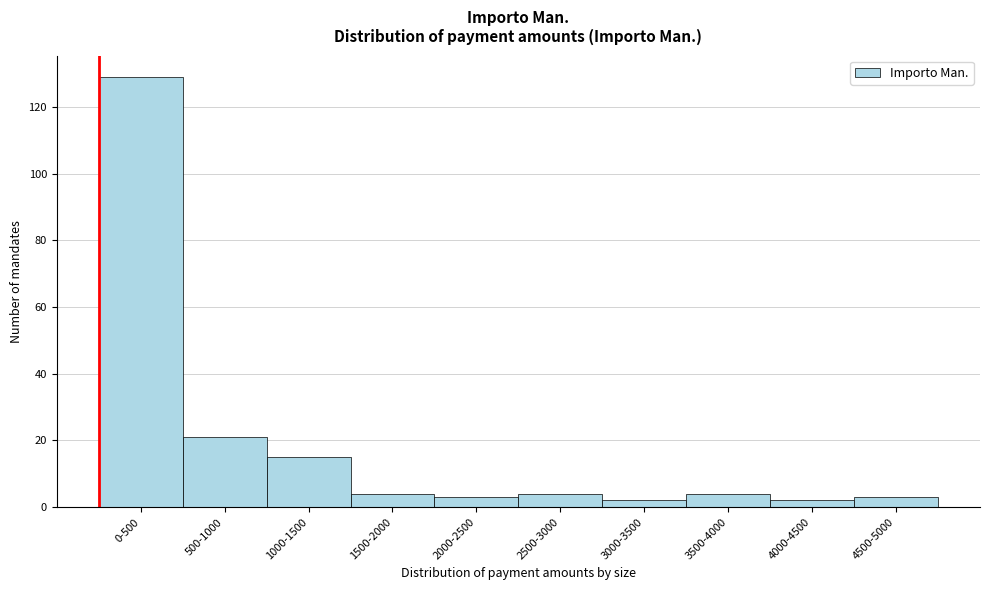

Reading left to right, transcribe all the data shown in this chart.

129	21	15	4	3	4	2	4	2	3